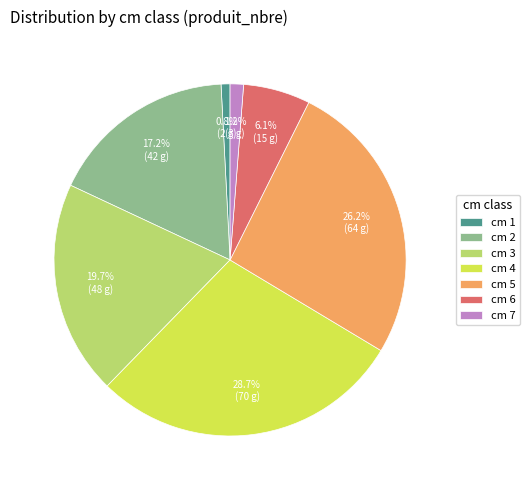

Which has a higher value, cm 7 or cm 5?

cm 5